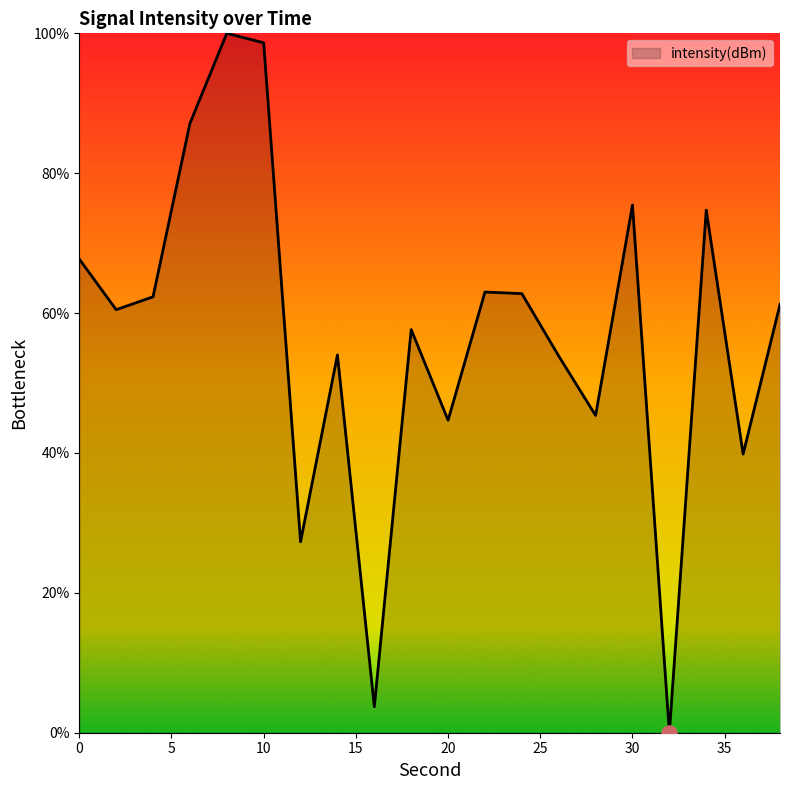

What is the greatest value displayed?

100.0